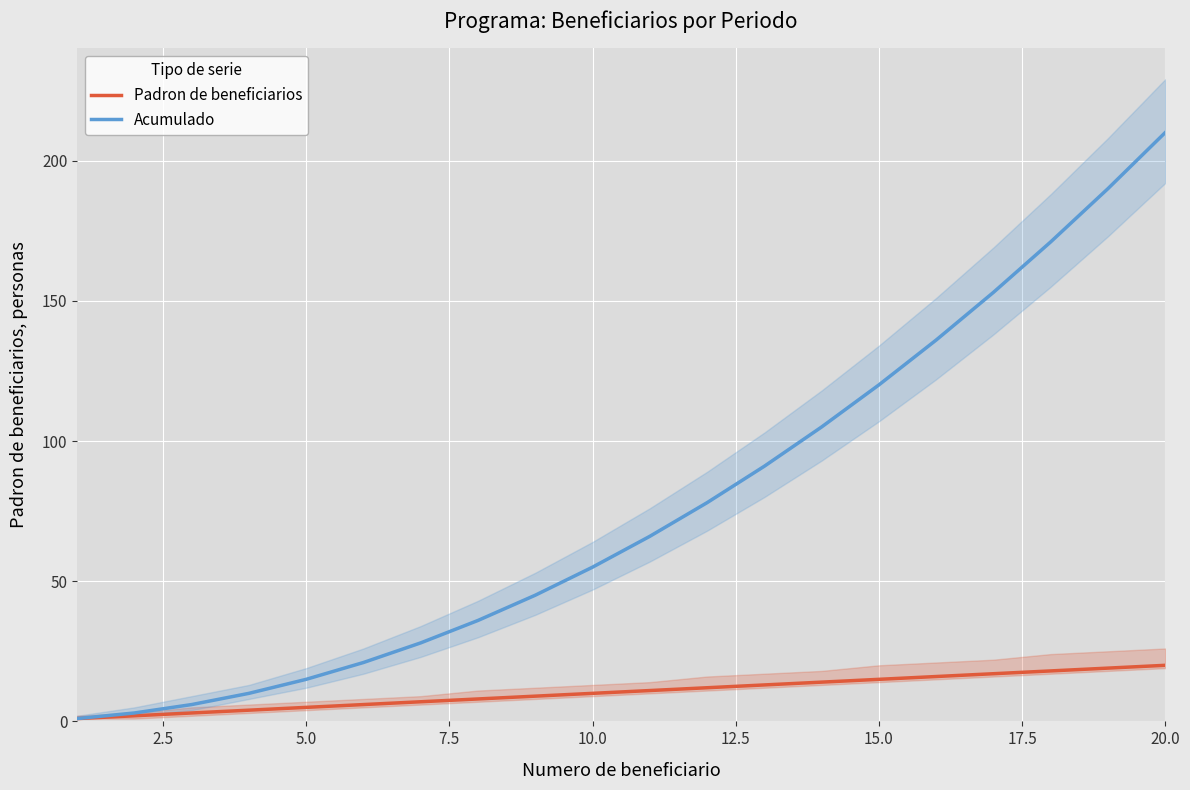

Which series has the largest total across all categories?

Acumulado